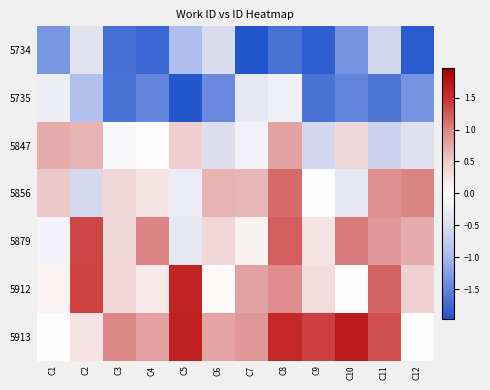

Reading right to left, list all the values displayed in this chart.

5734: C12=-1.9	C11=-0.6	C10=-1.4	C9=-1.9	C8=-1.7	C7=-2.0	C6=-0.5	C5=-0.9	C4=-1.8	C3=-1.7	C2=-0.4	C1=-1.3
5735: C12=-1.4	C11=-1.6	C10=-1.5	C9=-1.7	C8=-0.2	C7=-0.3	C6=-1.5	C5=-1.9	C4=-1.5	C3=-1.7	C2=-0.9	C1=-0.2
5847: C12=-0.4	C11=-0.6	C10=0.4	C9=-0.6	C8=0.8	C7=-0.2	C6=-0.5	C5=0.5	C4=0.0	C3=-0.1	C2=0.7	C1=0.7
5856: C12=1.0	C11=0.9	C10=-0.3	C9=0.0	C8=1.1	C7=0.6	C6=0.7	C5=-0.3	C4=0.2	C3=0.4	C2=-0.6	C1=0.5
5879: C12=0.7	C11=0.9	C10=1.0	C9=0.3	C8=1.2	C7=0.1	C6=0.4	C5=-0.3	C4=1.0	C3=0.4	C2=1.4	C1=-0.2
5912: C12=0.4	C11=1.2	C10=-0.0	C9=0.3	C8=0.9	C7=0.8	C6=0.1	C5=1.6	C4=0.2	C3=0.4	C2=1.4	C1=0.1
5913: C12=-0.0	C11=1.3	C10=1.7	C9=1.4	C8=1.6	C7=0.9	C6=0.8	C5=1.6	C4=0.8	C3=1.0	C2=0.2	C1=-0.0